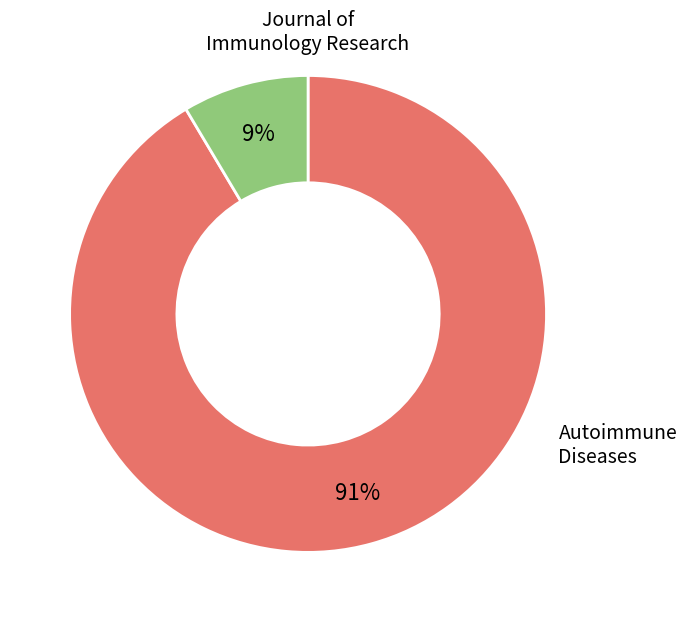

To the nearest percent, what is the average slice percentage?

50%